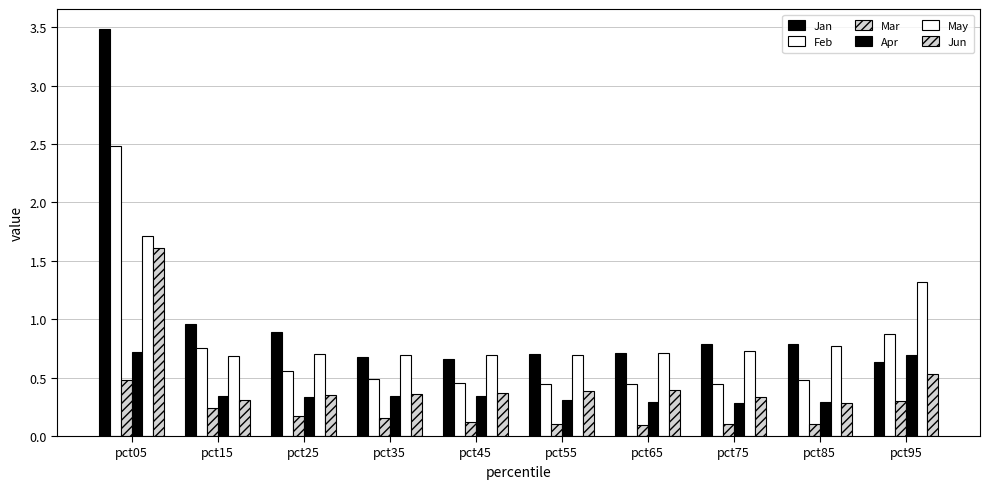

How many bars are there in total?

60